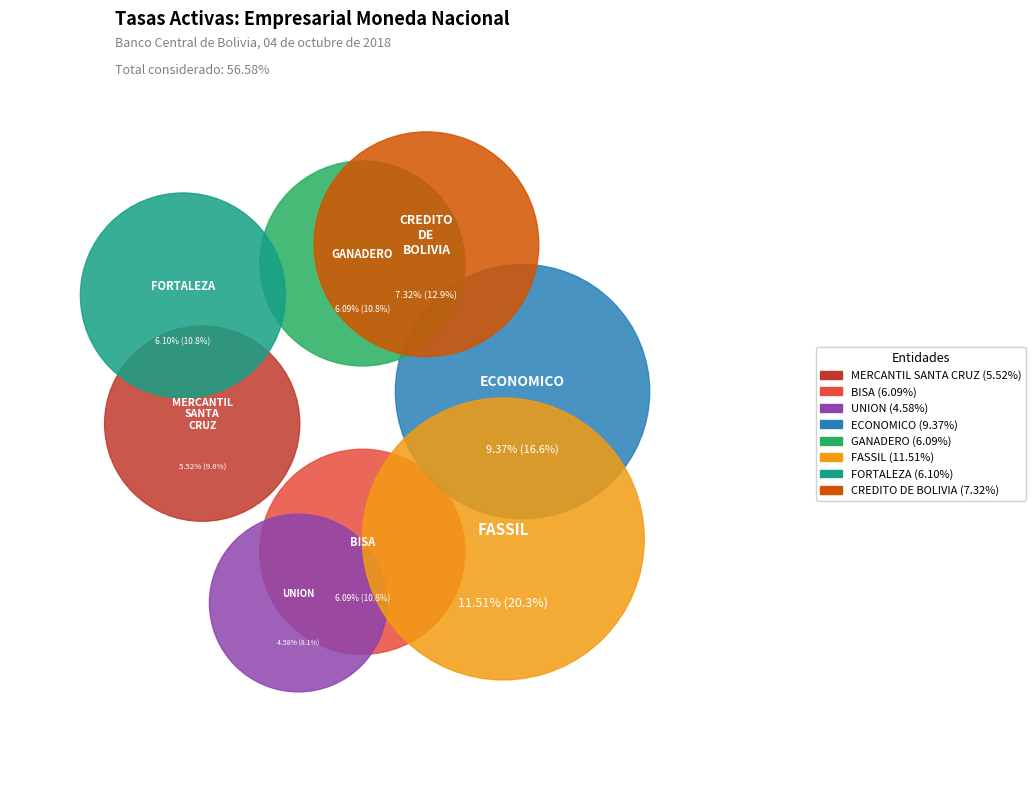

Count the number of slices in the pie.

8